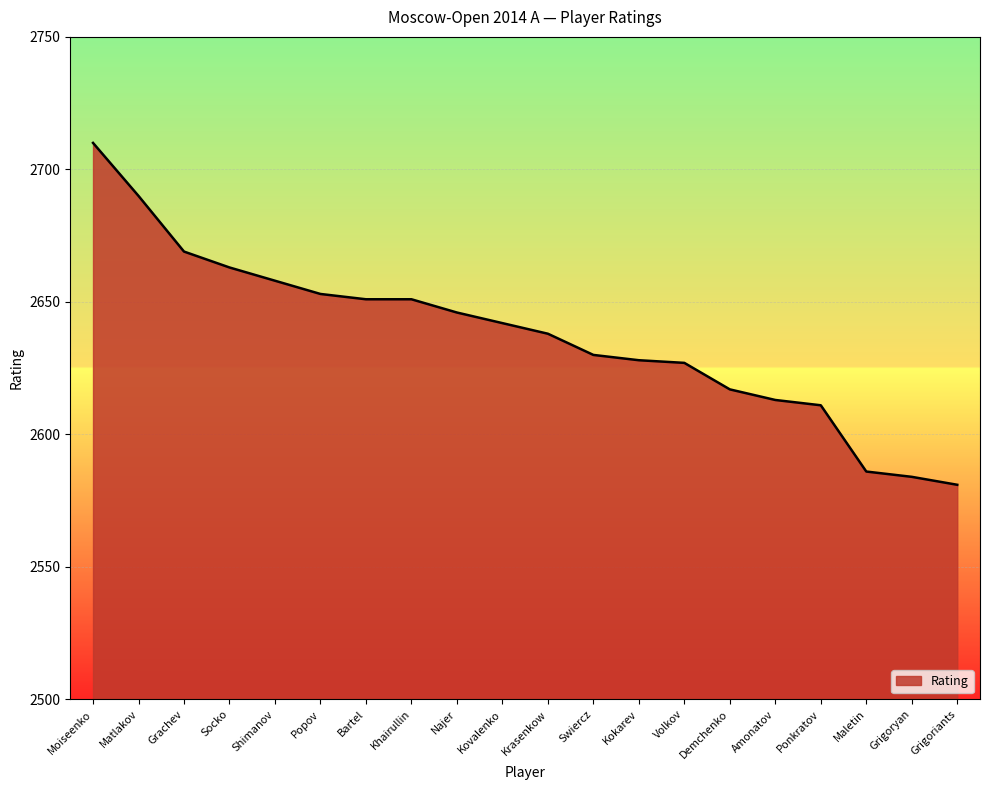

What is the sum of all values?

52748